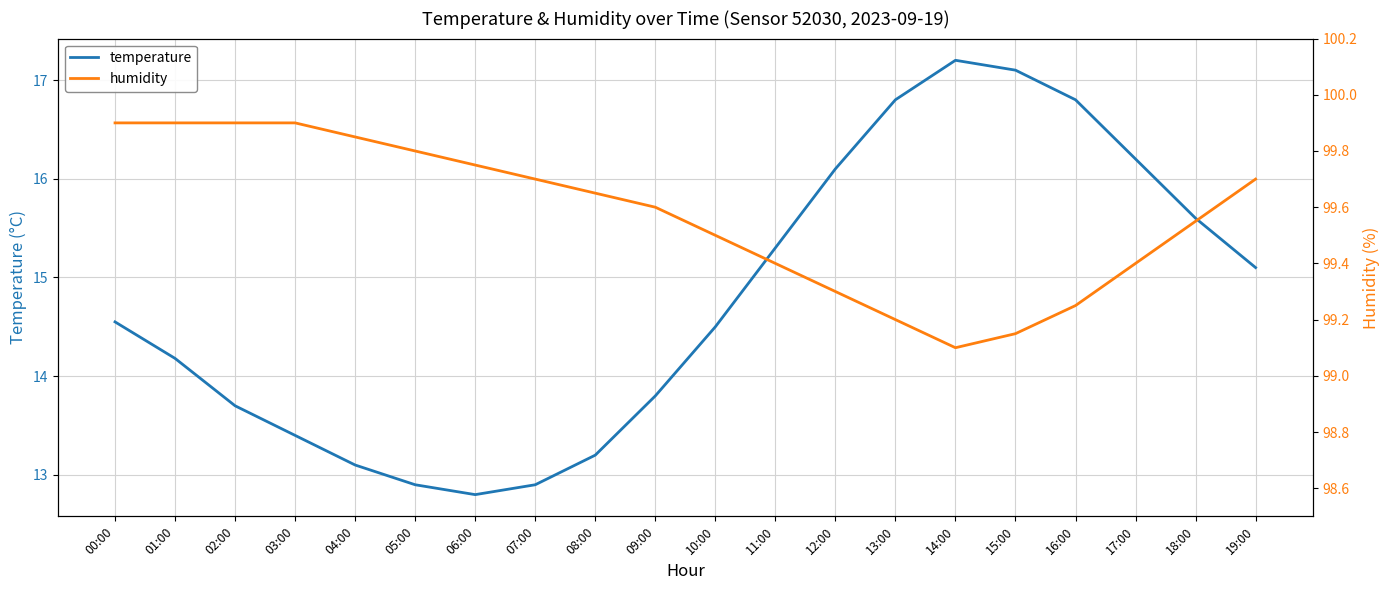

Is the value of humidity at 00:00 greater than the value of temperature at 17:00?

Yes